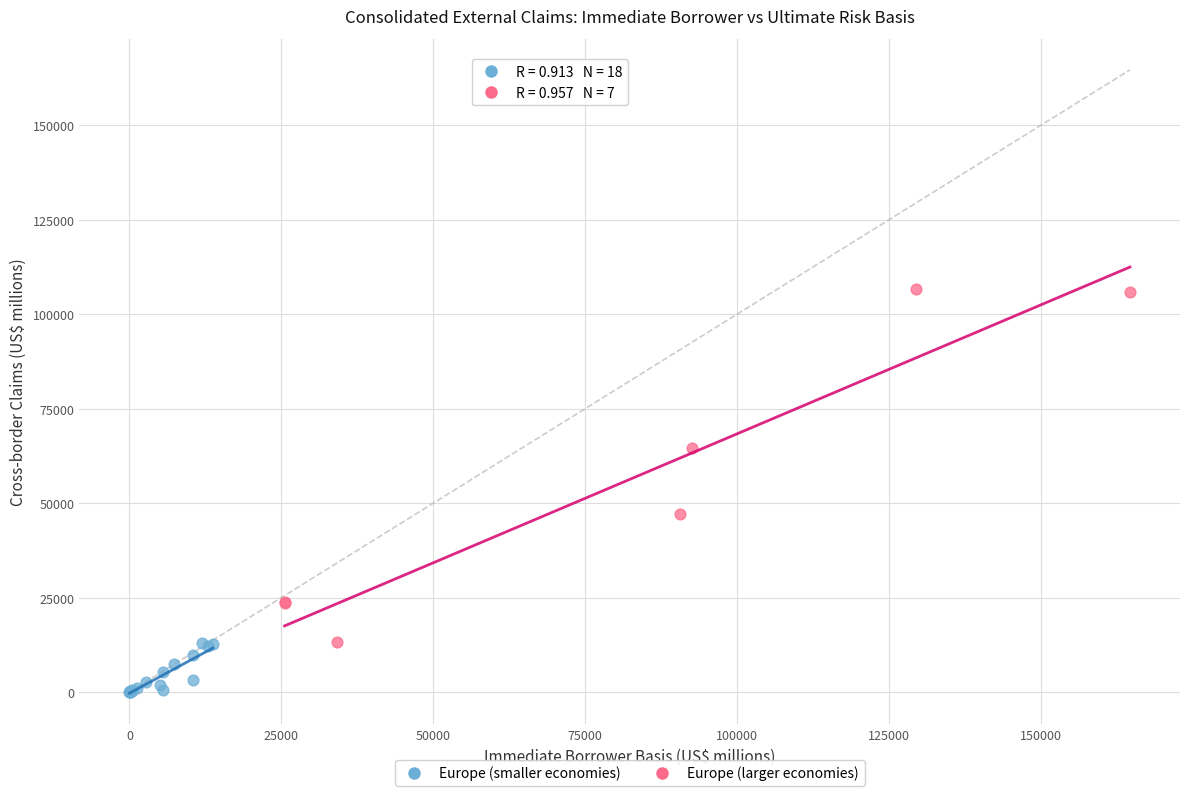

Which series contains the highest Y value?

Europe (larger economies)